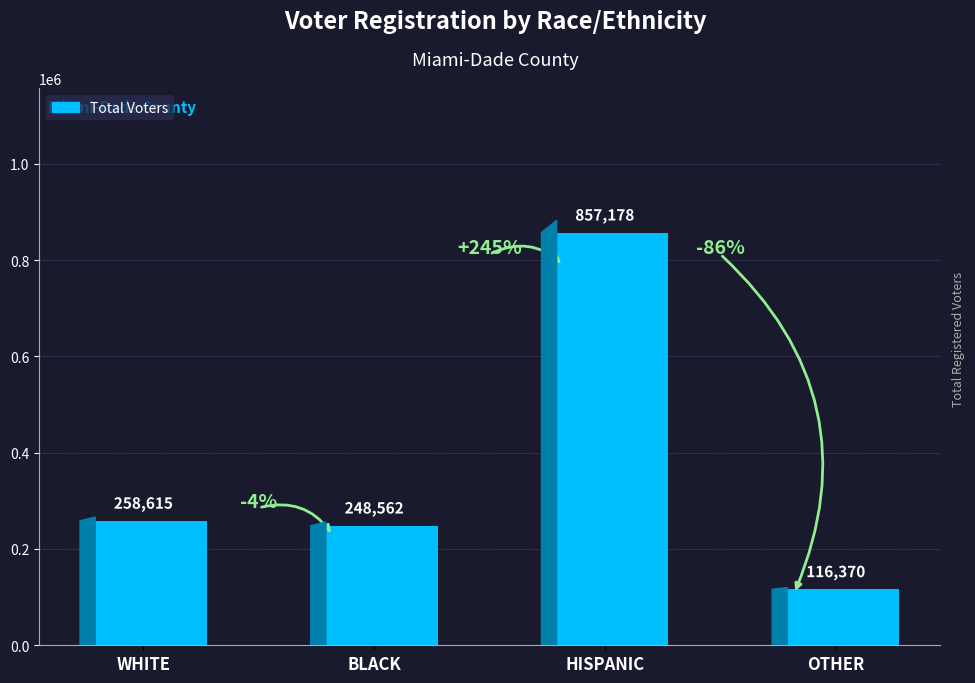

At which category does the chart reach its peak across all series?

HISPANIC